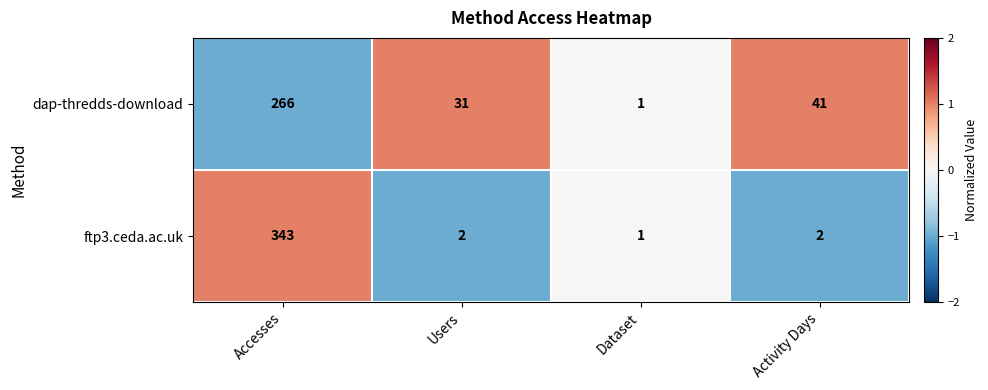

True or false: ftp3.ceda.ac.uk has a value of 1 at Users.

False